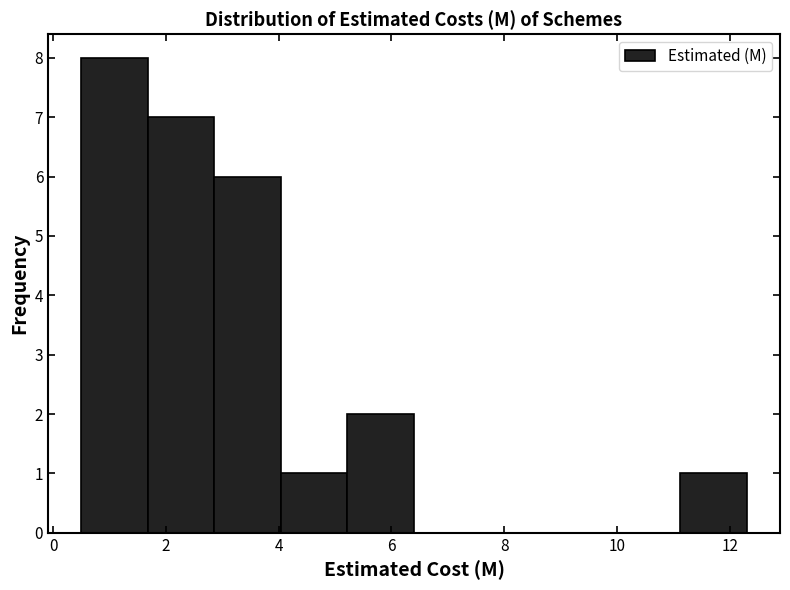

Reading left to right, list every bar in this chart as the range it spans on the x-axis followed by its height. Neither the bar edges nor the heights are printed on the chart, so give them approximately, as read against the axes.

0.50 to 1.68: 8
1.68 to 2.86: 7
2.86 to 4.04: 6
4.04 to 5.22: 1
5.22 to 6.40: 2
6.40 to 7.58: 0
7.58 to 8.76: 0
8.76 to 9.94: 0
9.94 to 11.12: 0
11.12 to 12.30: 1